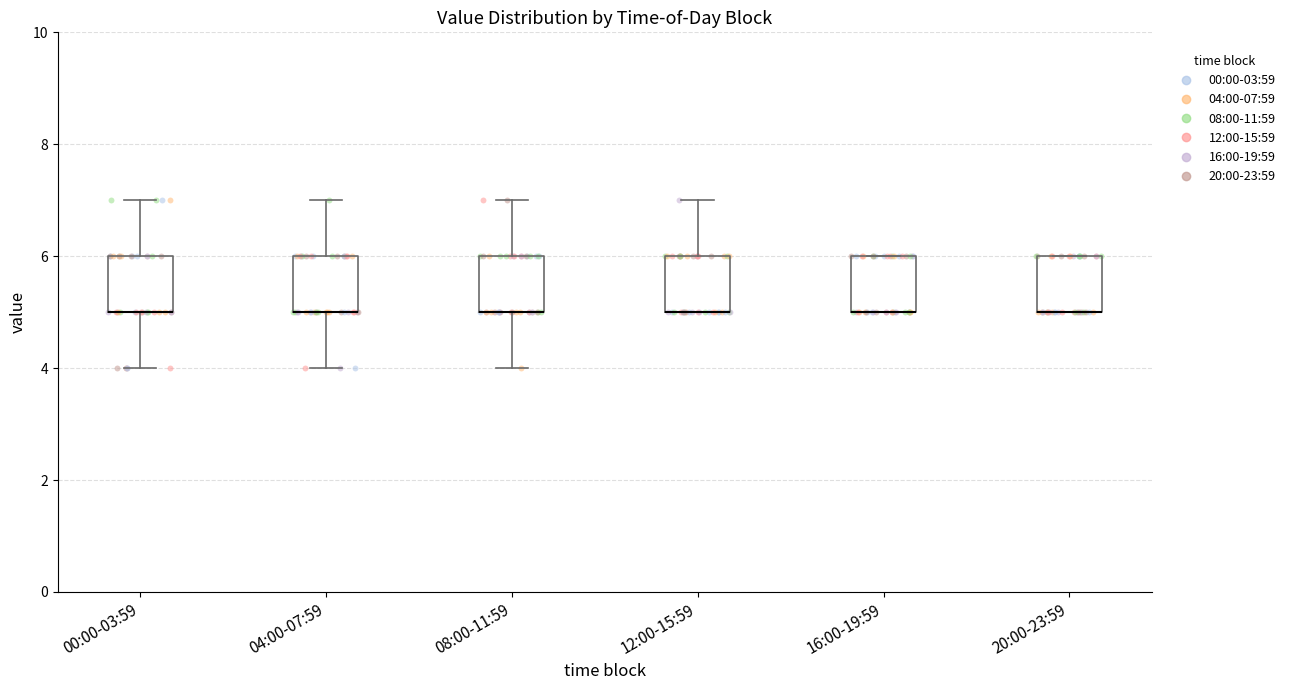

Where is the lower edge of the box for 20:00-23:59 on the y-axis? The values are not printed on the chart, so give them approximately, as read against the axis.

5